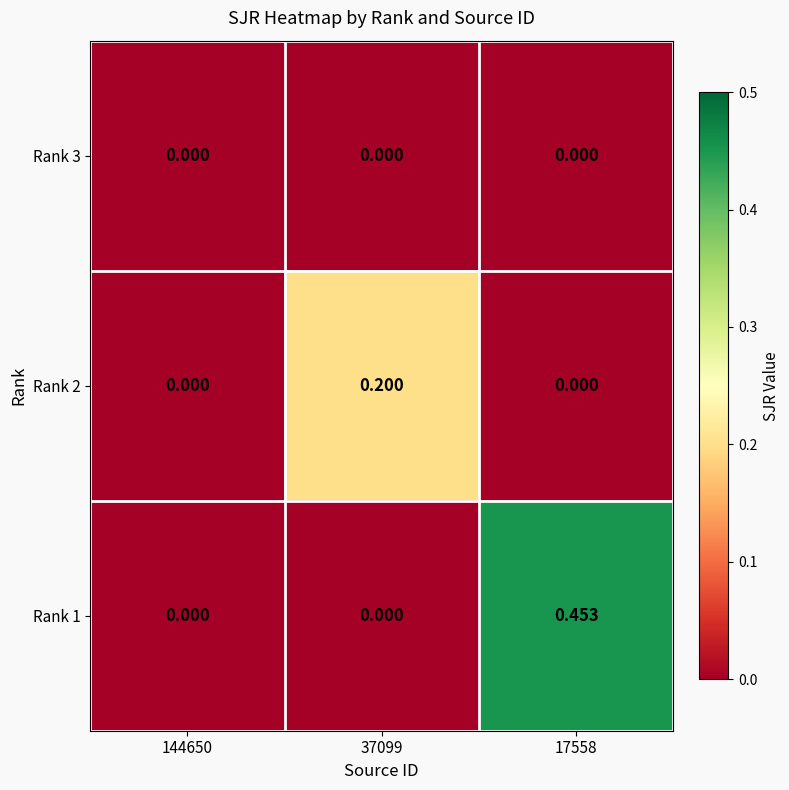

Between 144650 and 17558, which series saw the biggest shift?

Rank 1